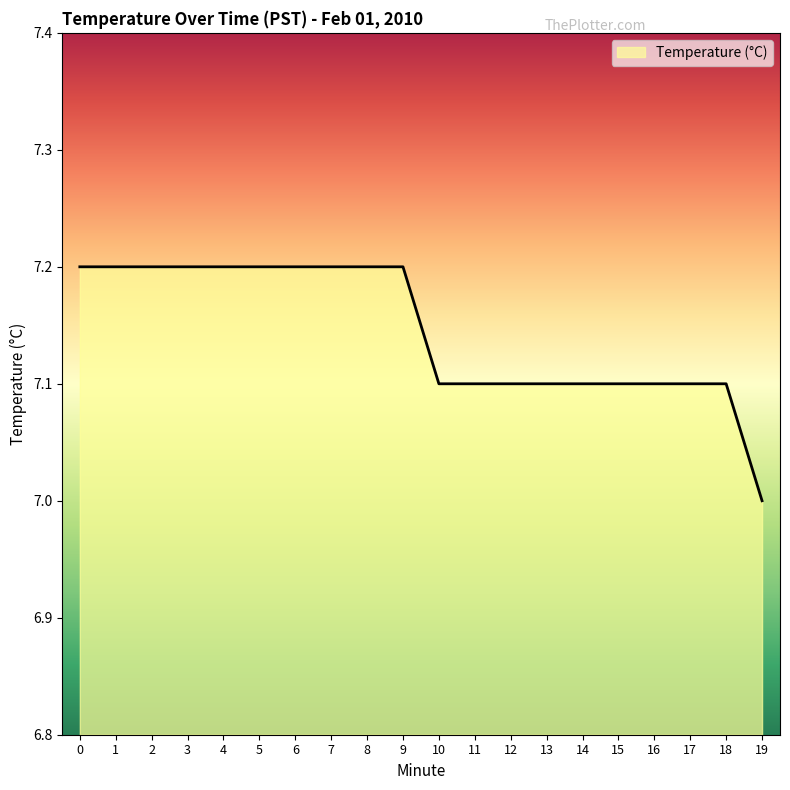

Is it true that the value at 8 is 12.0?

False